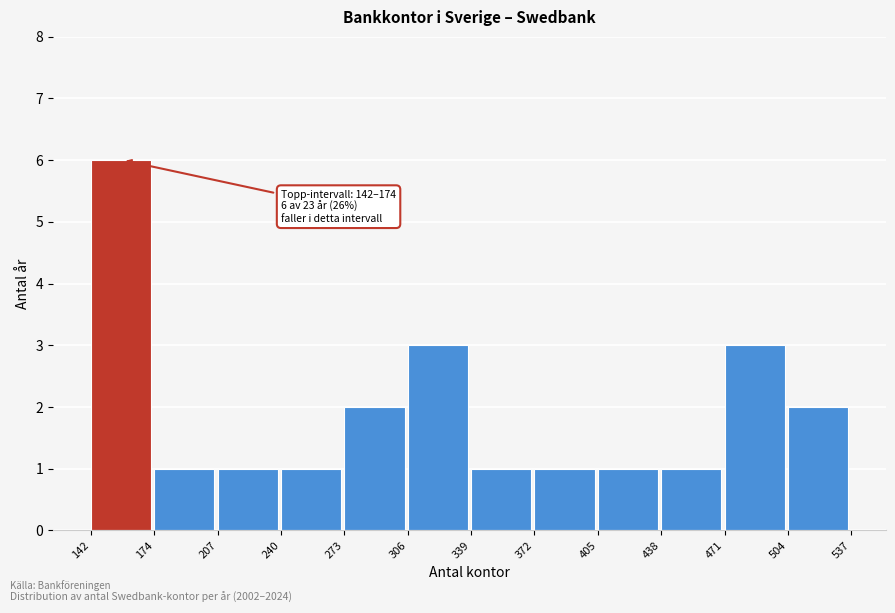

Which range on the x-axis has the tallest bar?

142 to 174